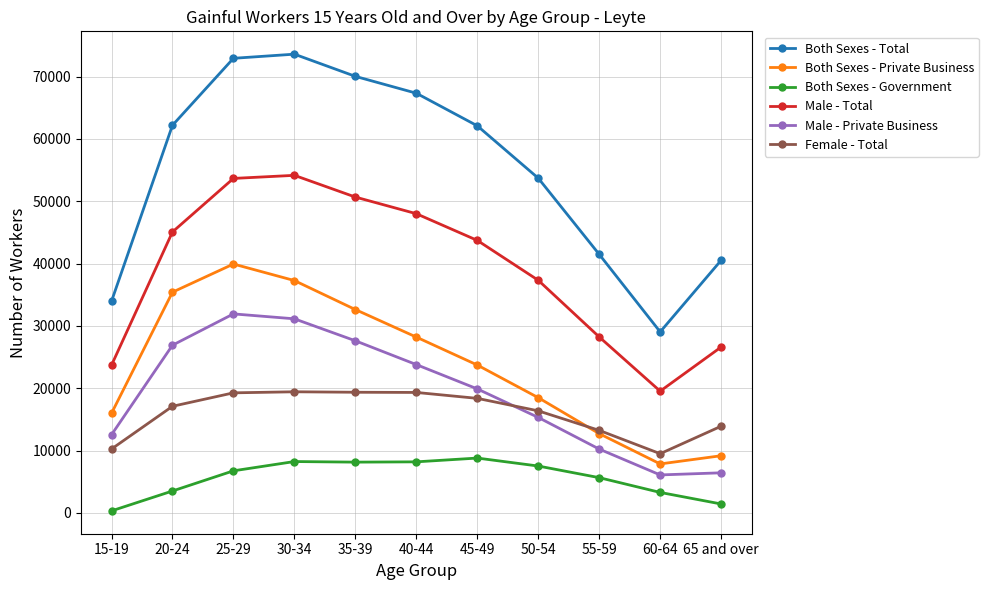

What is the value of the Both Sexes - Total point at the 5th from the left?

70043